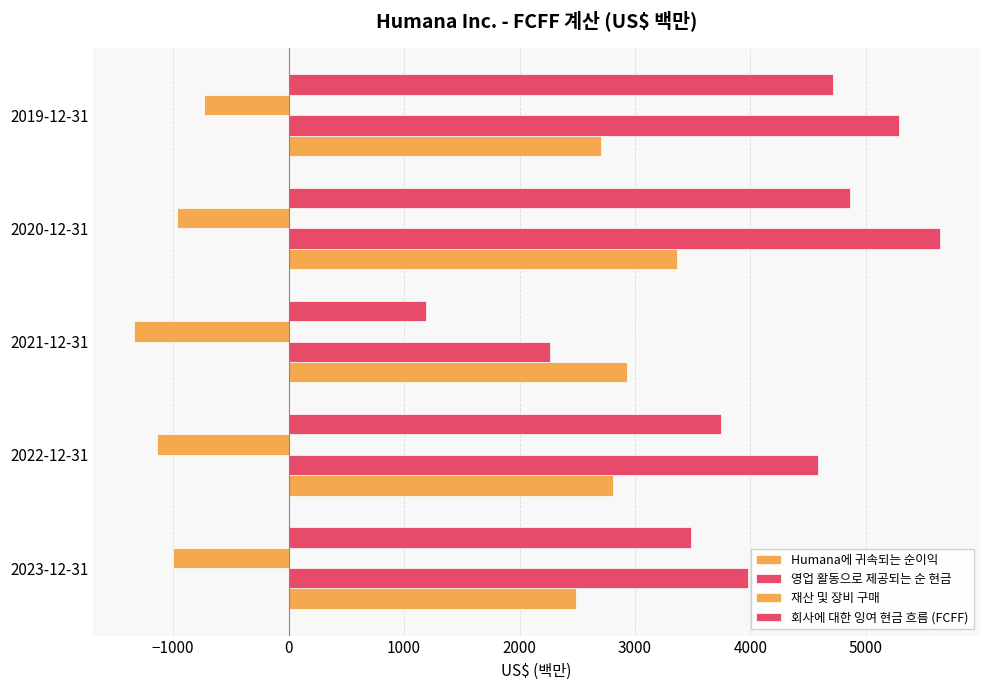

How many data points in 재산 및 장비 구매 are less than -1004?

2